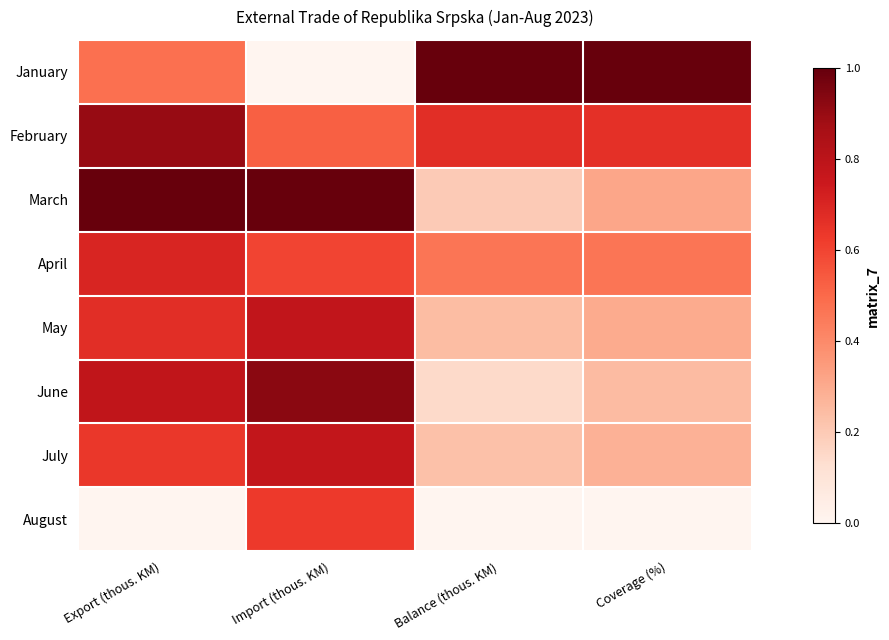

At which category is the sum across all series the highest?

Import (thous. KM)